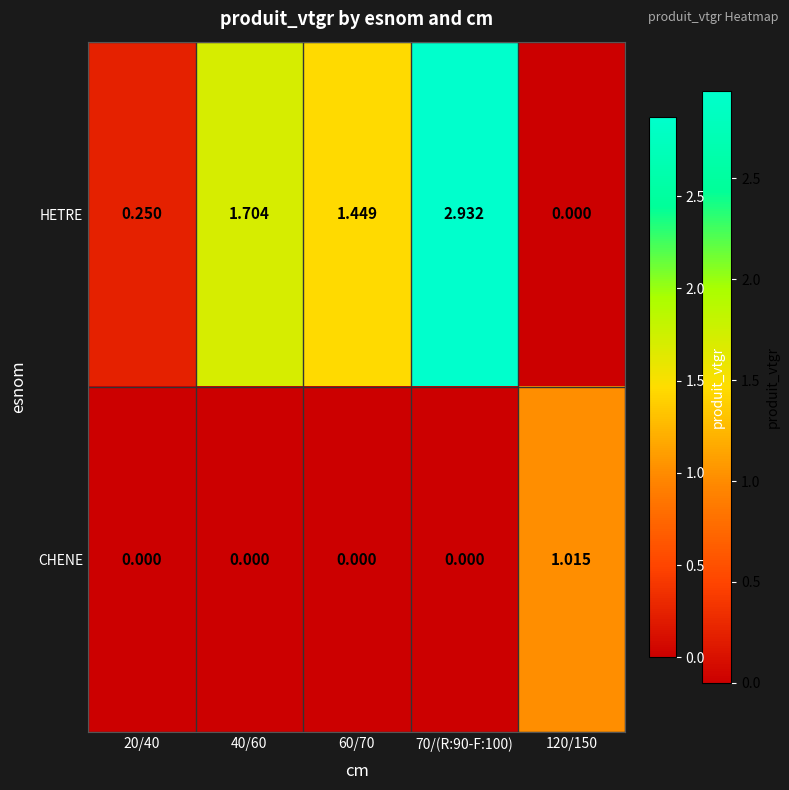

Which series has the largest range (max minus min)?

HETRE